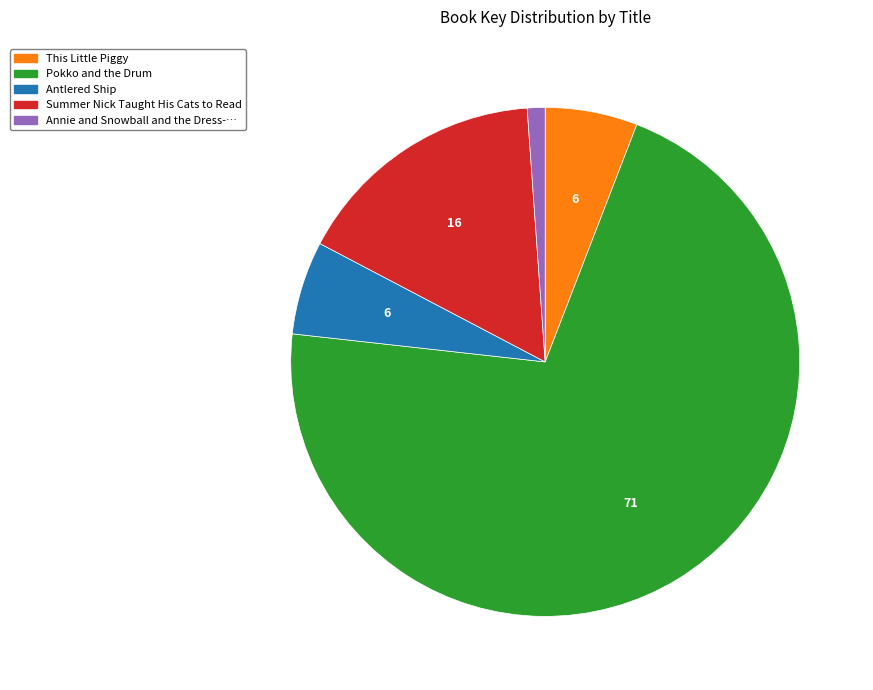

Count the number of slices in the pie.

5